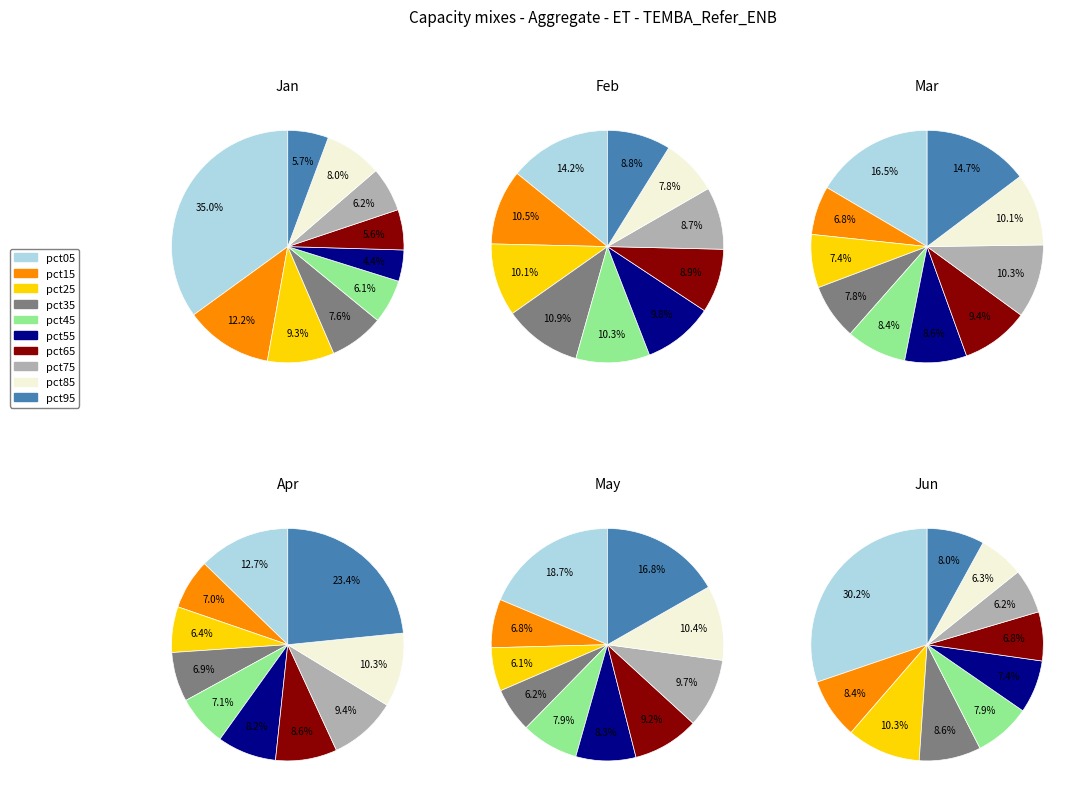

Does any single category account for the majority?

No